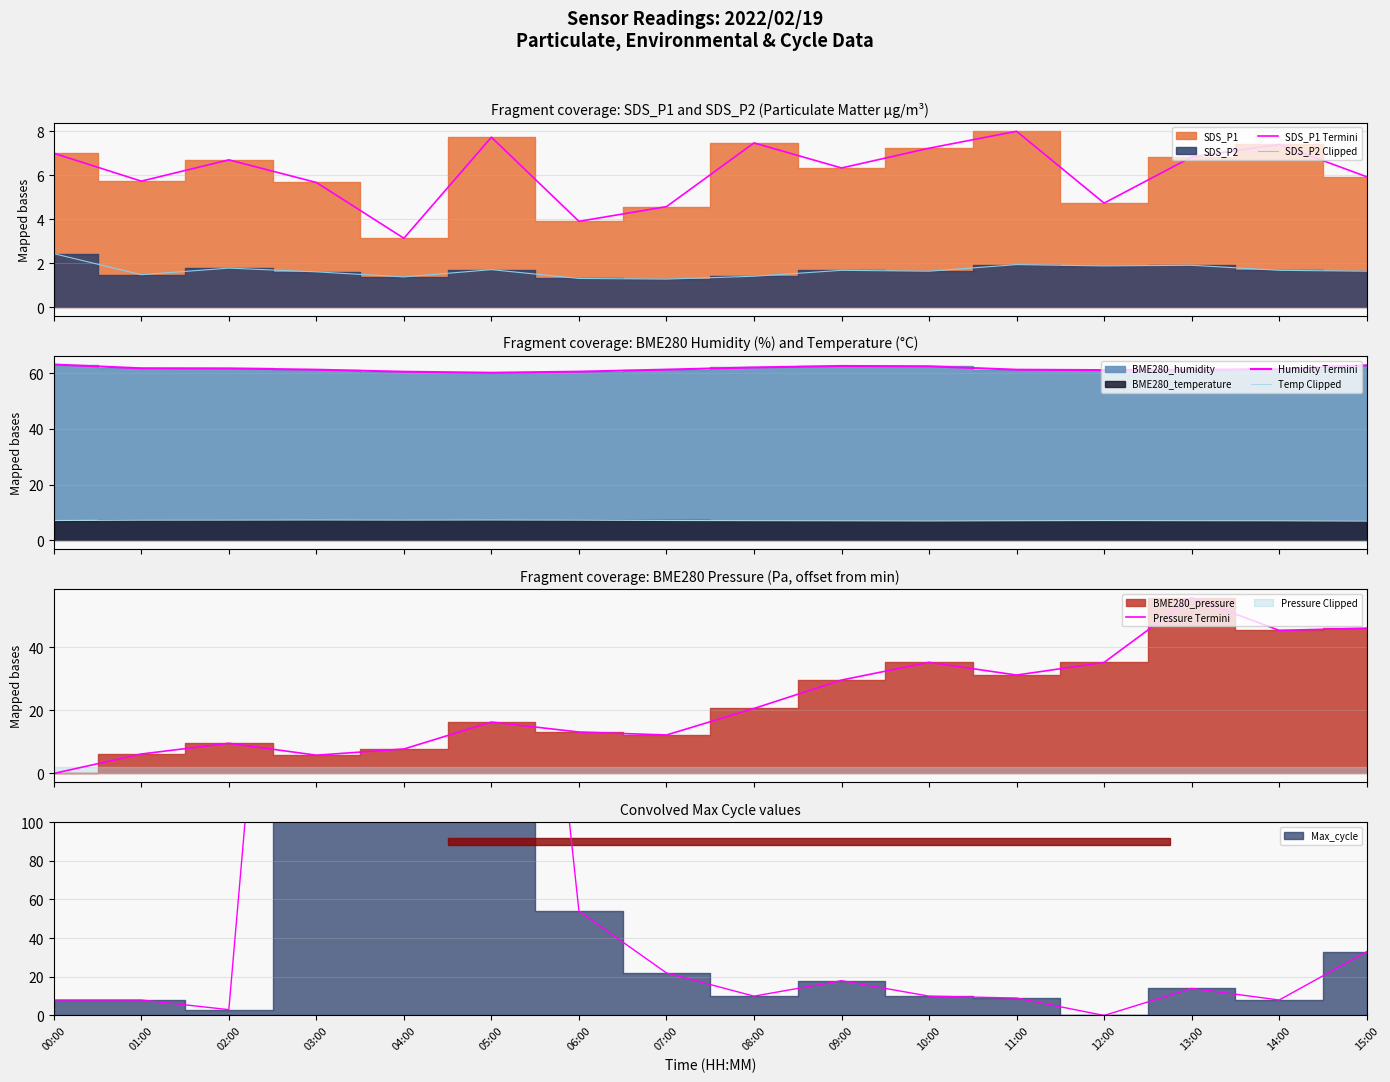

What is the label of the 14th point from the left?

13:00